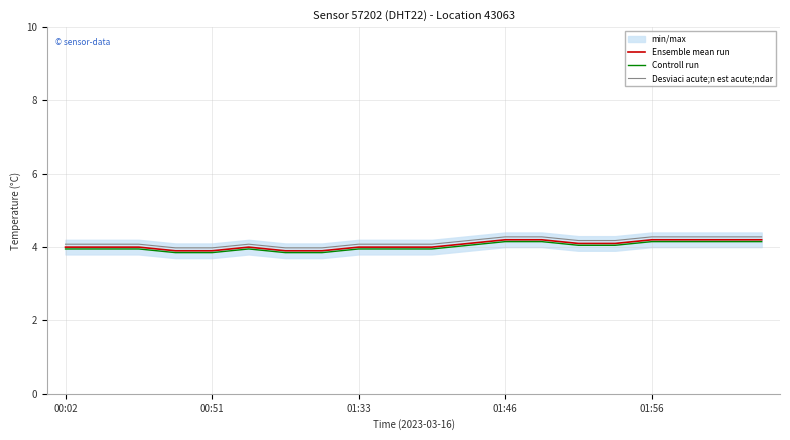

What is the average value of the Ensemble mean run series?

4.1